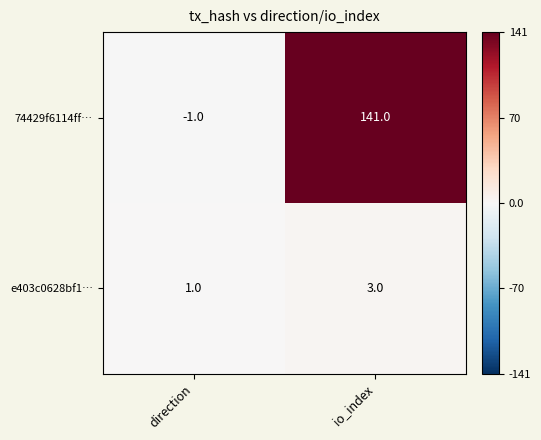

What is the difference between the 74429f6114ff… values at io_index and direction?

142